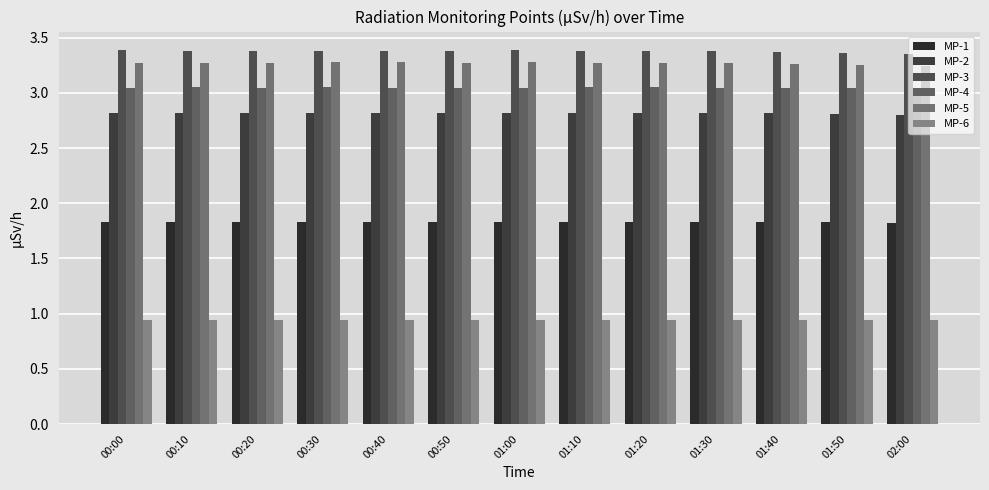

Reading left to right, extract all data points from this chart.

MP-1: 00:00=1.8	00:10=1.8	00:20=1.8	00:30=1.8	00:40=1.8	00:50=1.8	01:00=1.8	01:10=1.8	01:20=1.8	01:30=1.8	01:40=1.8	01:50=1.8	02:00=1.8
MP-2: 00:00=2.8	00:10=2.8	00:20=2.8	00:30=2.8	00:40=2.8	00:50=2.8	01:00=2.8	01:10=2.8	01:20=2.8	01:30=2.8	01:40=2.8	01:50=2.8	02:00=2.8
MP-3: 00:00=3.4	00:10=3.4	00:20=3.4	00:30=3.4	00:40=3.4	00:50=3.4	01:00=3.4	01:10=3.4	01:20=3.4	01:30=3.4	01:40=3.4	01:50=3.4	02:00=3.4
MP-4: 00:00=3.0	00:10=3.0	00:20=3.0	00:30=3.0	00:40=3.0	00:50=3.0	01:00=3.0	01:10=3.1	01:20=3.1	01:30=3.0	01:40=3.0	01:50=3.0	02:00=3.0
MP-5: 00:00=3.3	00:10=3.3	00:20=3.3	00:30=3.3	00:40=3.3	00:50=3.3	01:00=3.3	01:10=3.3	01:20=3.3	01:30=3.3	01:40=3.3	01:50=3.3	02:00=3.2
MP-6: 00:00=0.9	00:10=0.9	00:20=0.9	00:30=0.9	00:40=0.9	00:50=0.9	01:00=0.9	01:10=0.9	01:20=0.9	01:30=0.9	01:40=0.9	01:50=0.9	02:00=0.9